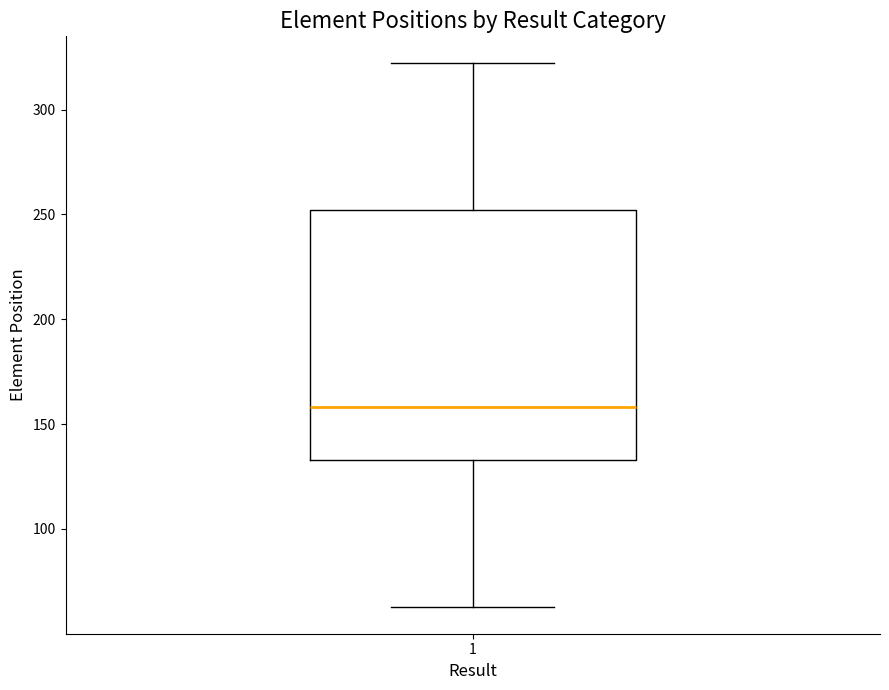

Transcribe this box plot: give where the median line is, the range the box spans, and where the two whiskers end, as read against the y-axis. The values are not printed on the chart, so give them approximately, as read against the axis.

median 160, box 135 to 250, whiskers 65 to 320